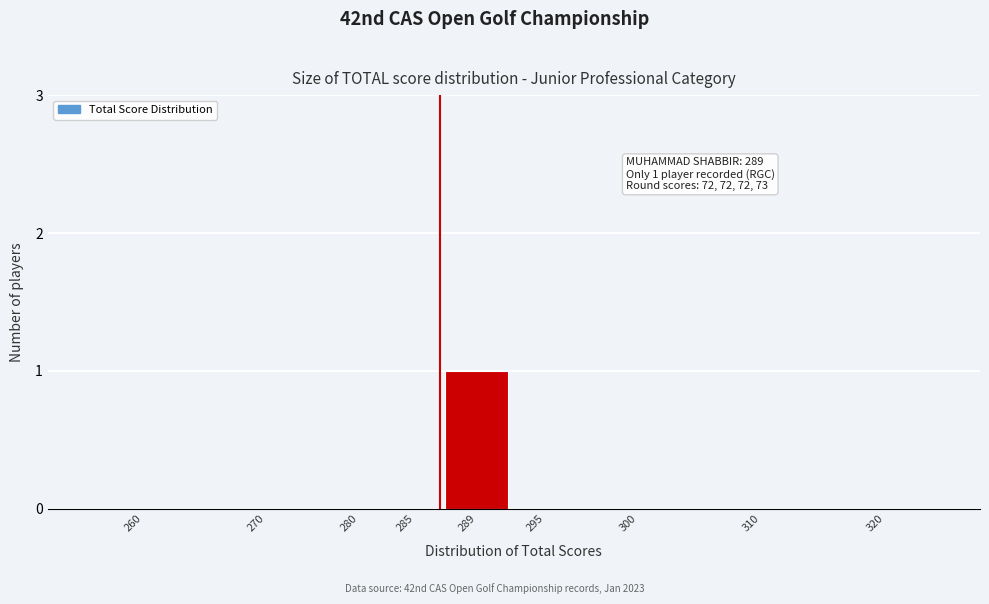

Reading left to right, transcribe all the data shown in this chart.

260=0	270=0	280=0	285=0	289=1	295=0	300=0	310=0	320=0